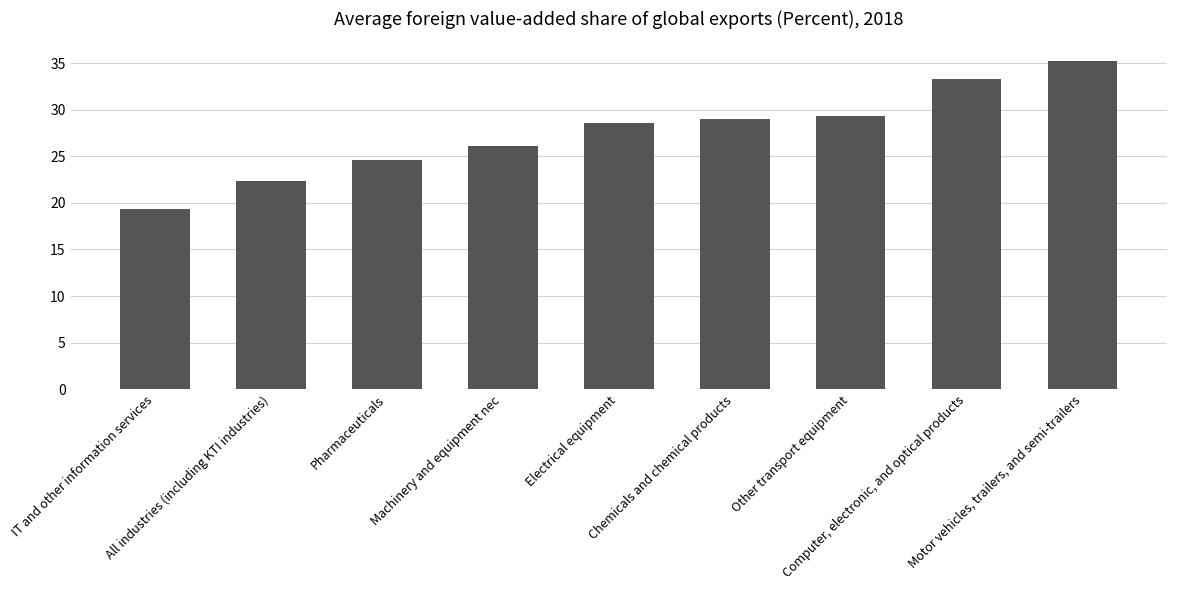

The value at Pharmaceuticals is 24.6. True or false?

True